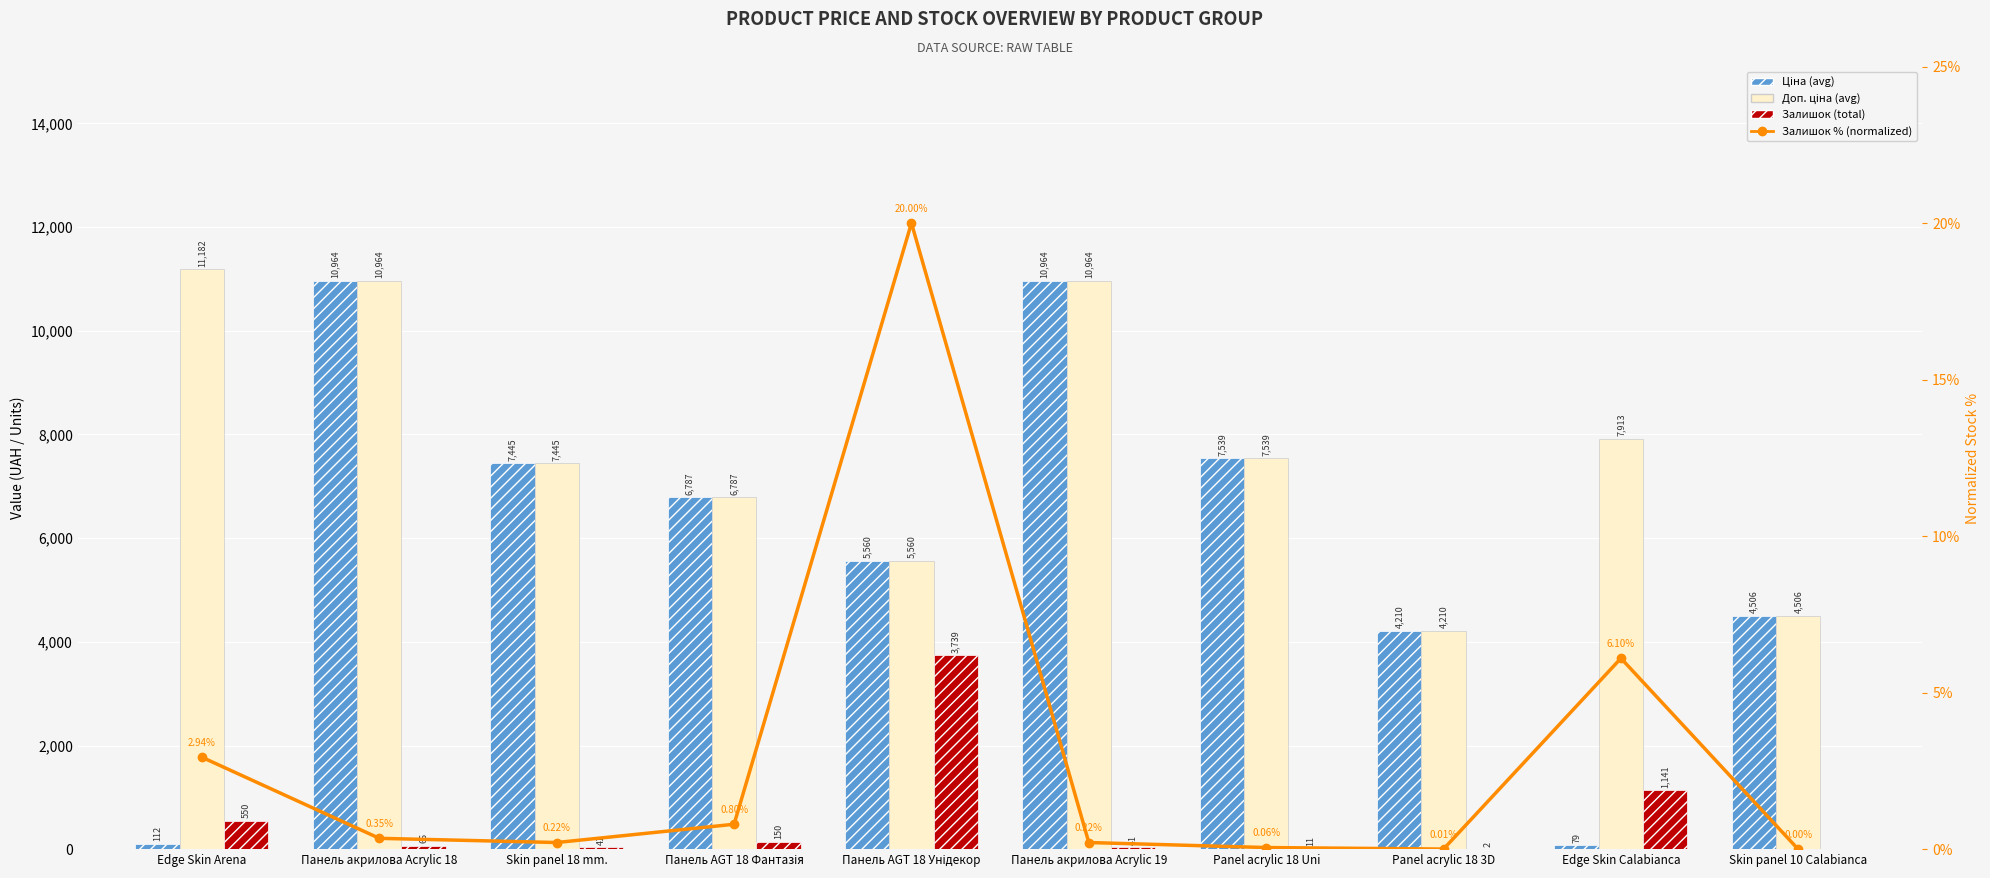

Are the bars horizontal?

No